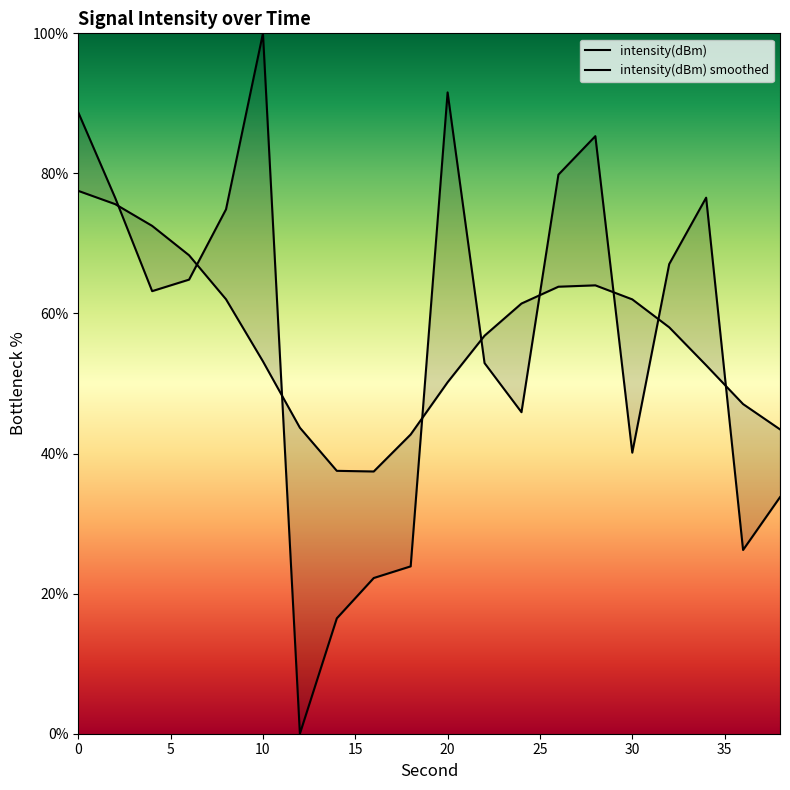

Between 28 and 6, which is larger?

28